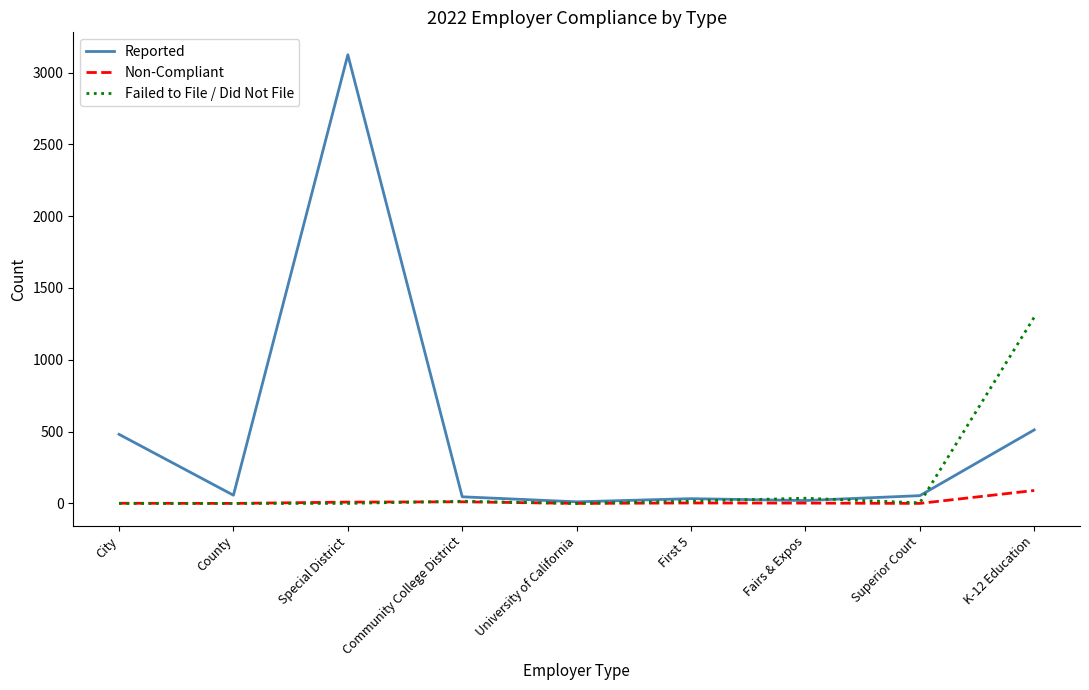

How many lines are shown in the chart?

3